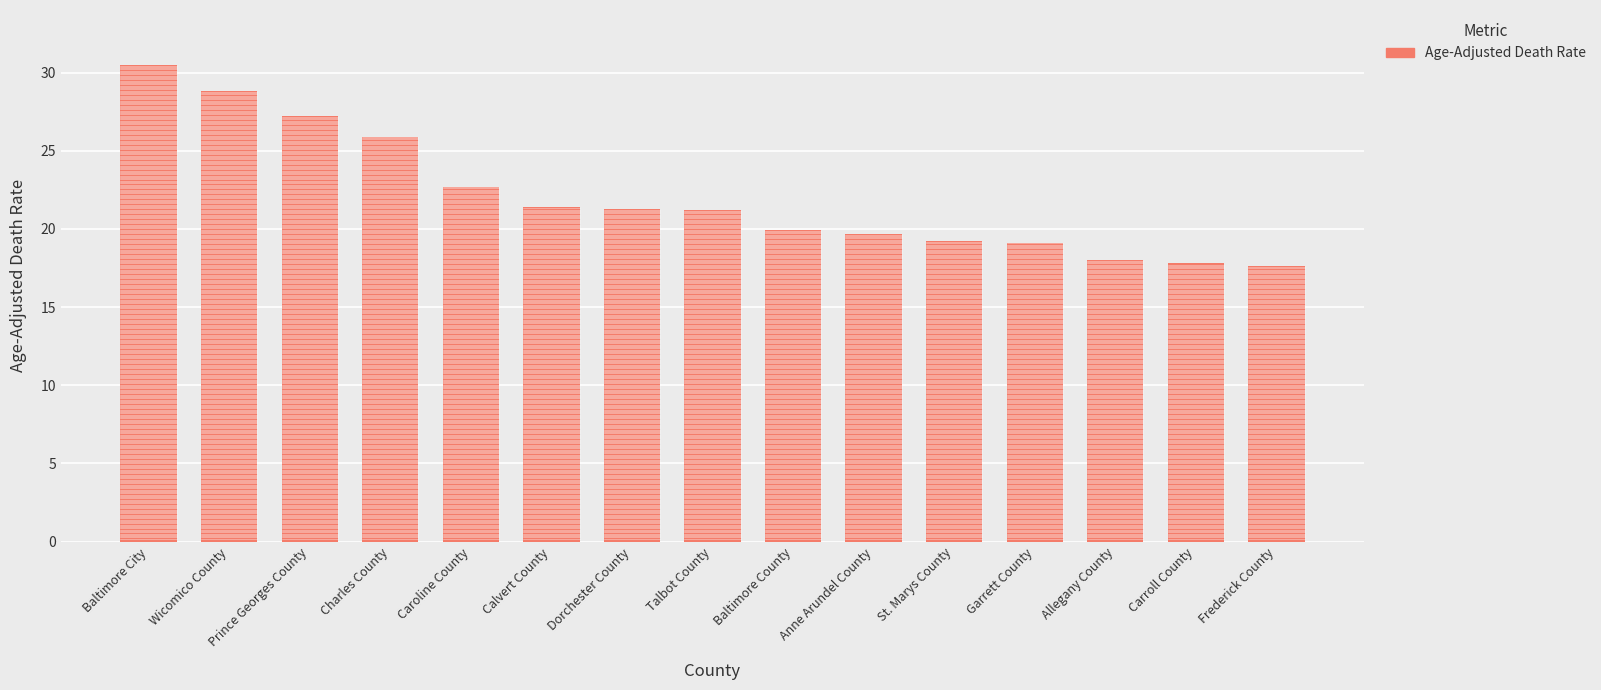

What is the approximate value at Anne Arundel County?

19.7